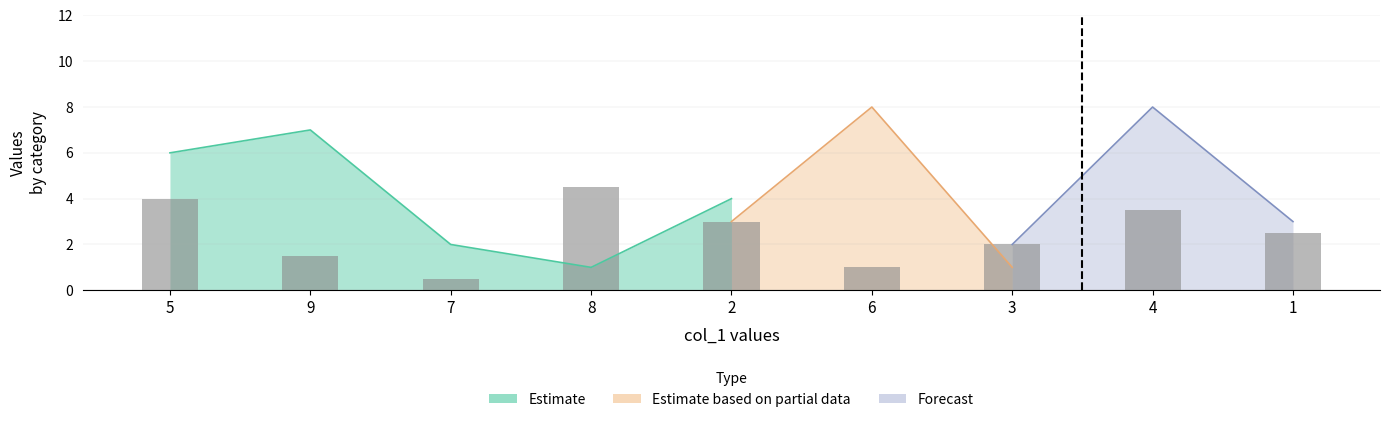

At which label is col_7 closest to 5?

7